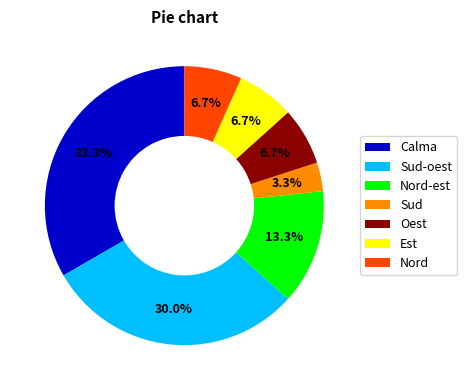

What is the smallest slice in the pie chart?

Sud